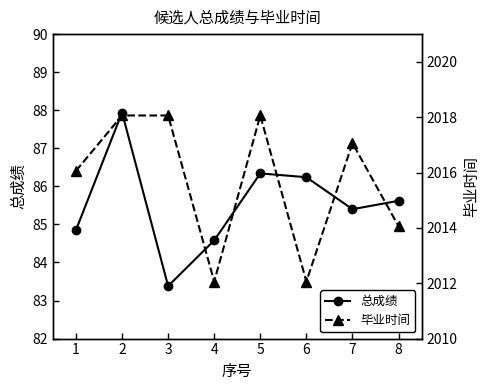

List the labels in order of 总成绩 value, largest first.

2, 5, 6, 8, 7, 1, 4, 3